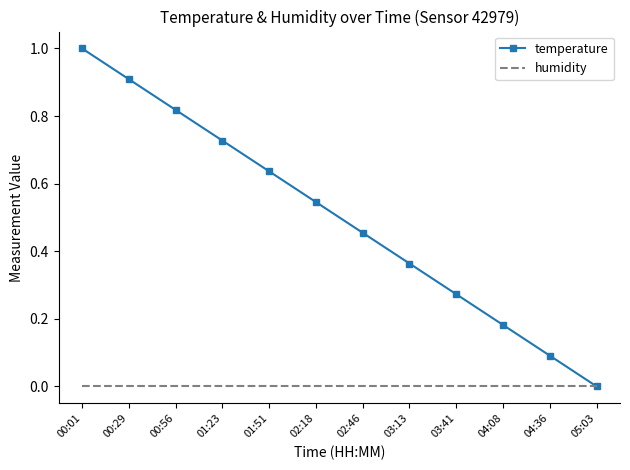

At which category does the chart reach its peak across all series?

00:01